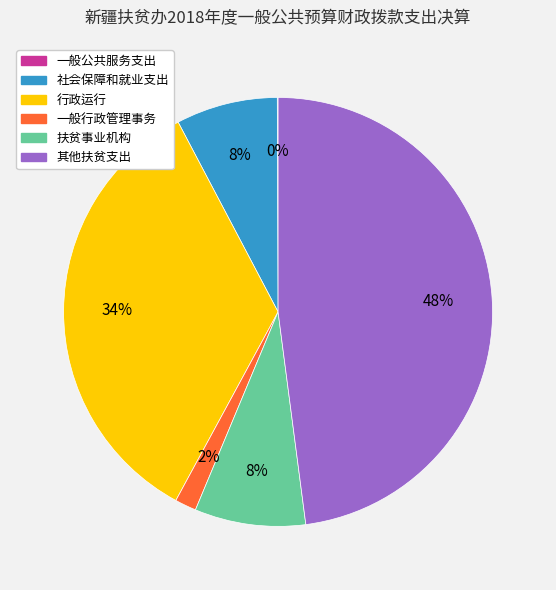

Is 社会保障和就业支出 the majority of the pie?

No